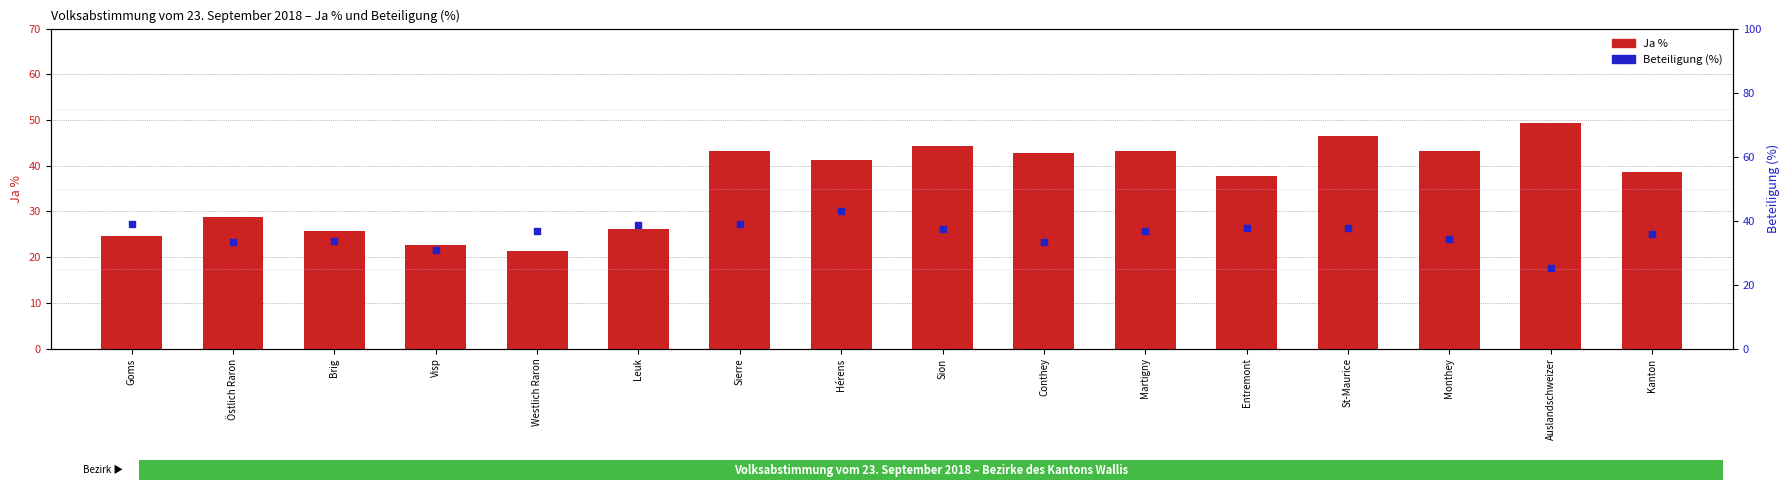

Which series contains the lowest Y value?

Ja %